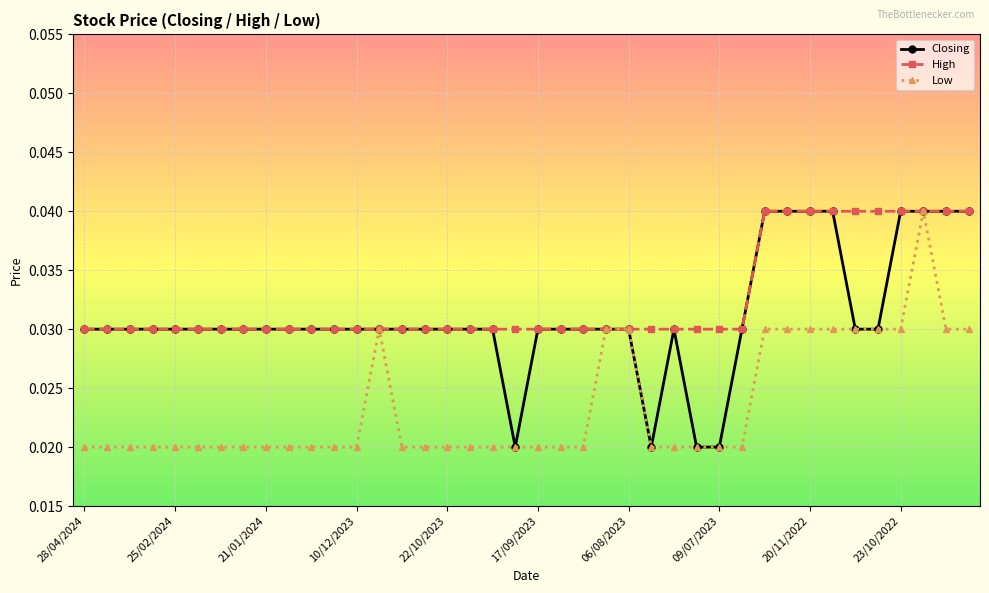

True or false: Closing and High intersect in this chart.

False